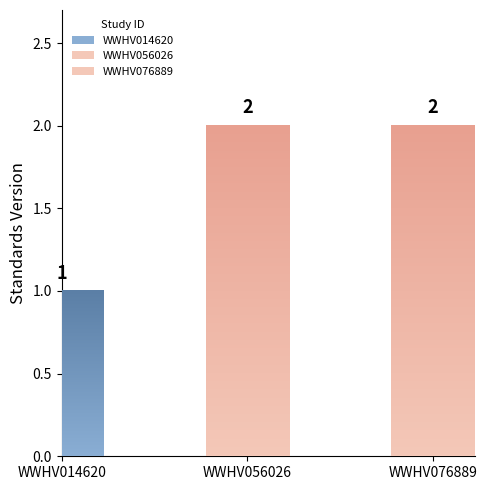

What is the value of the 1st bar from the left?

1